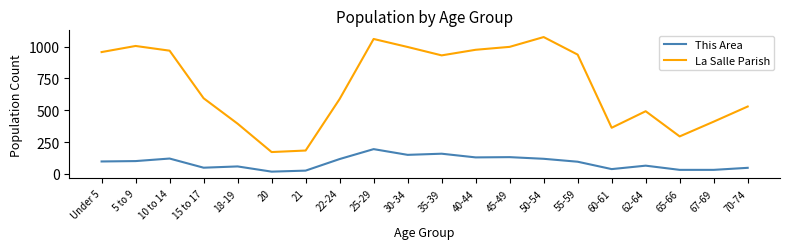

At 20, list the series in order from largest to smallest.

La Salle Parish, This Area